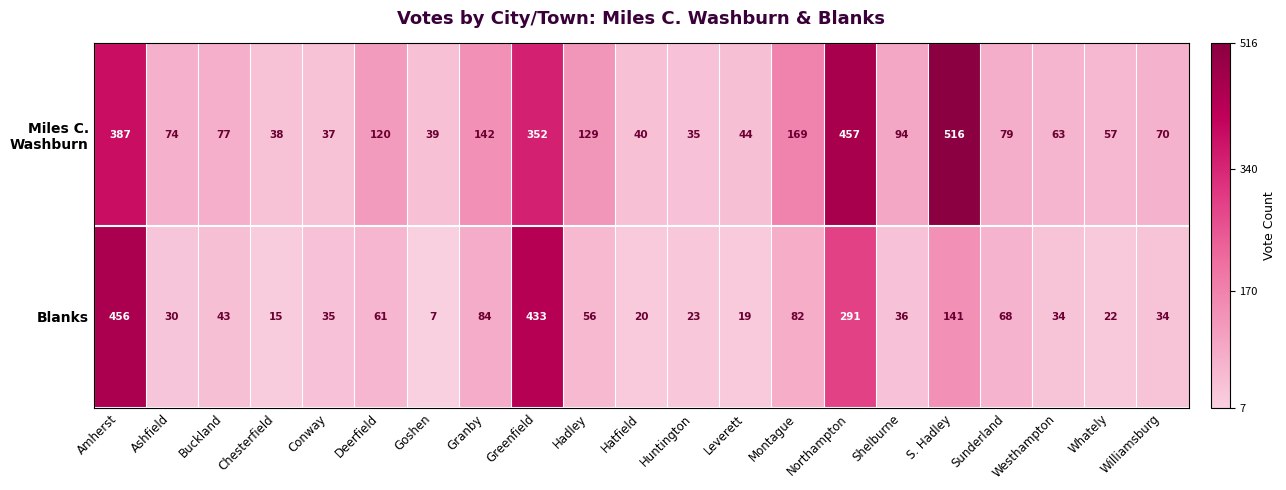

What is the sum of the Blanks values at Sunderland and Conway?

103